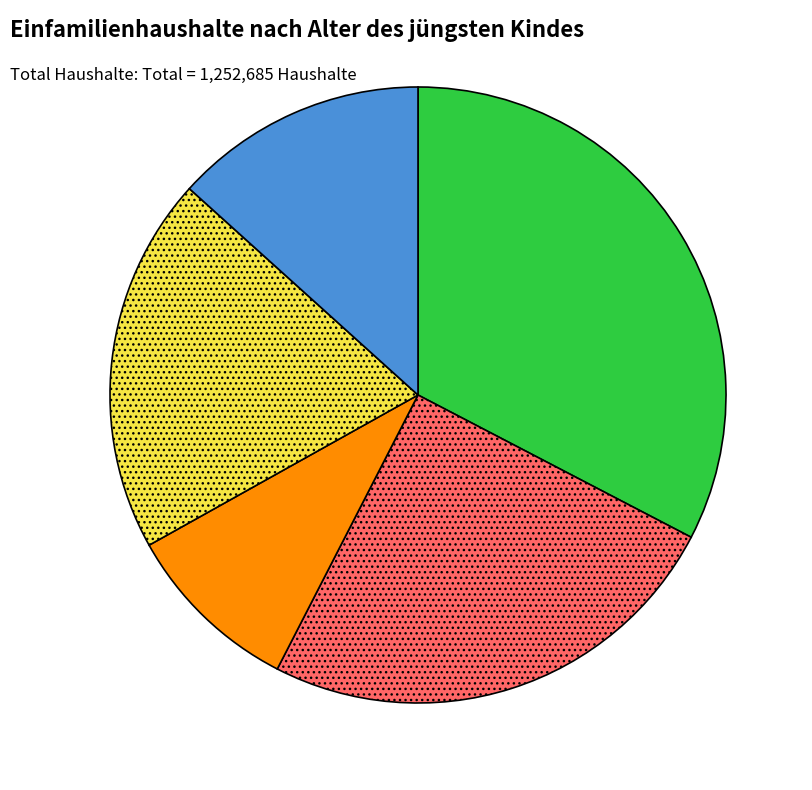

Is there any slice that represents more than half of the pie?

No